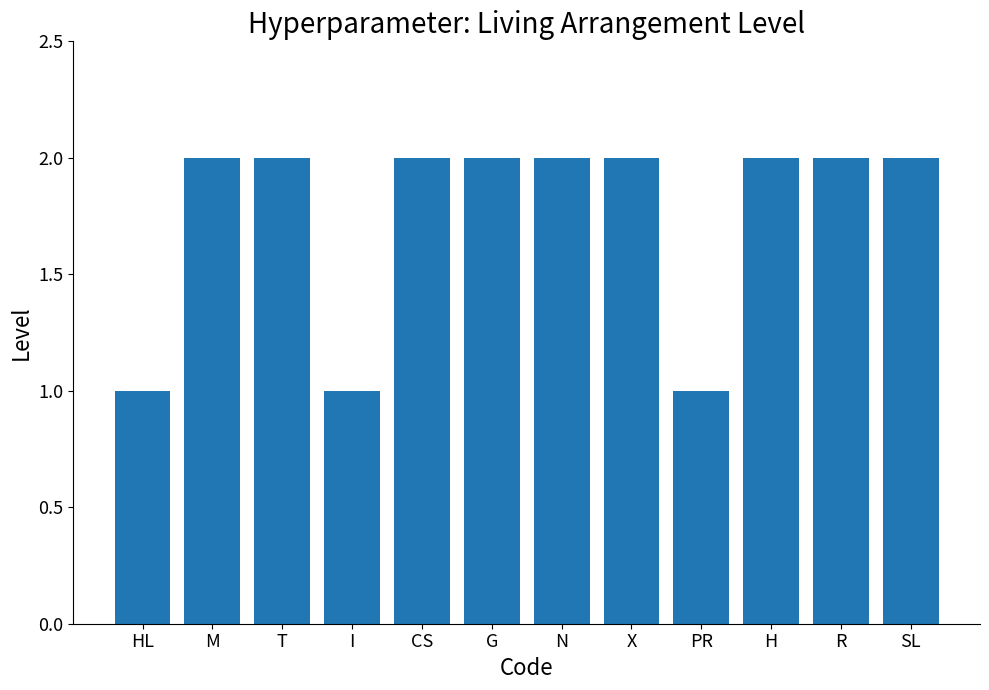

What position from the right is I?

9